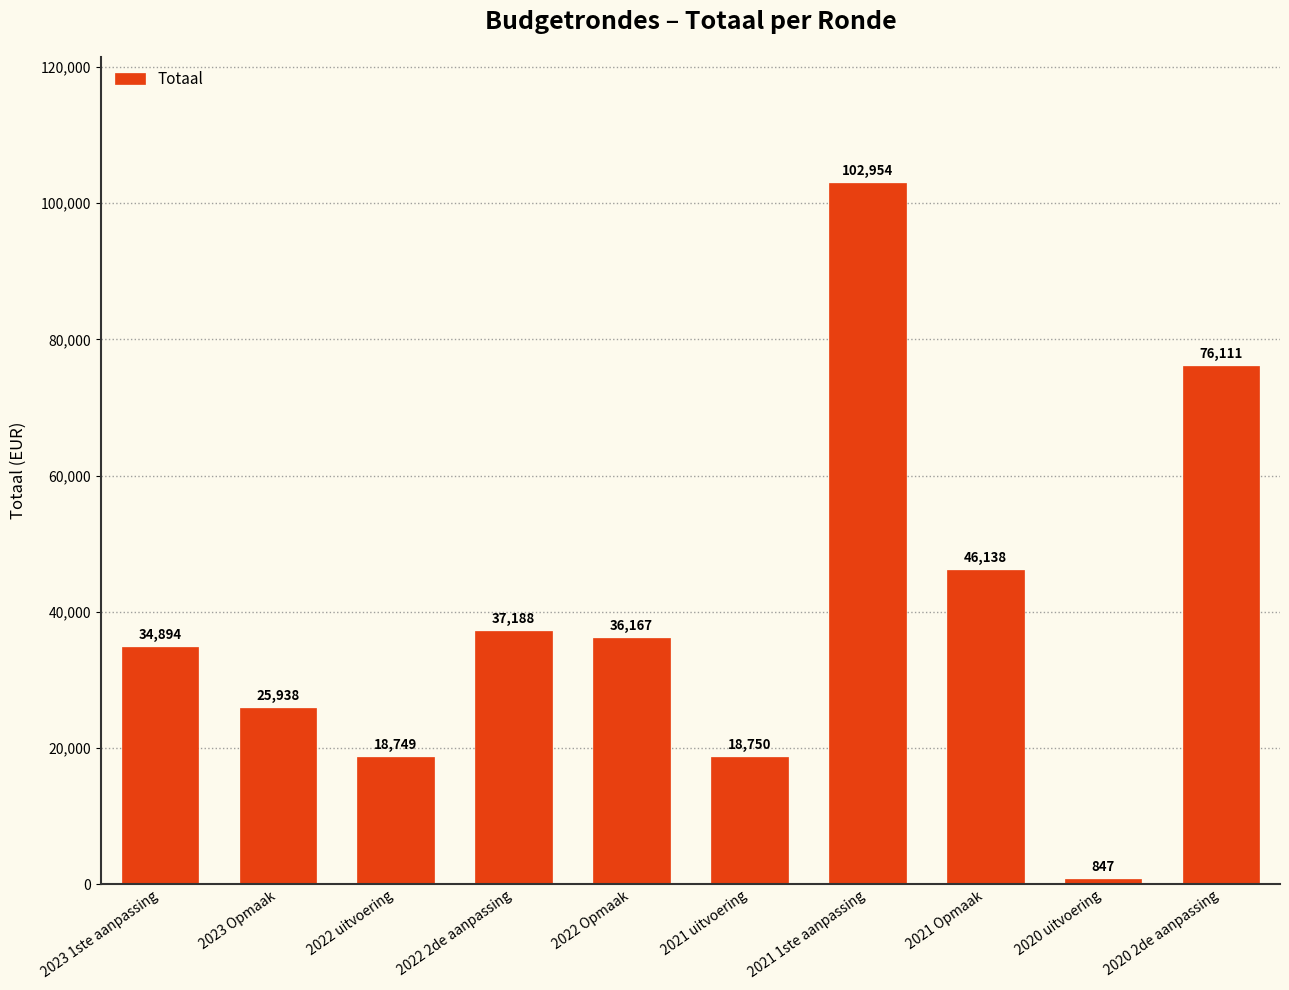

How many data points does each series have?

10